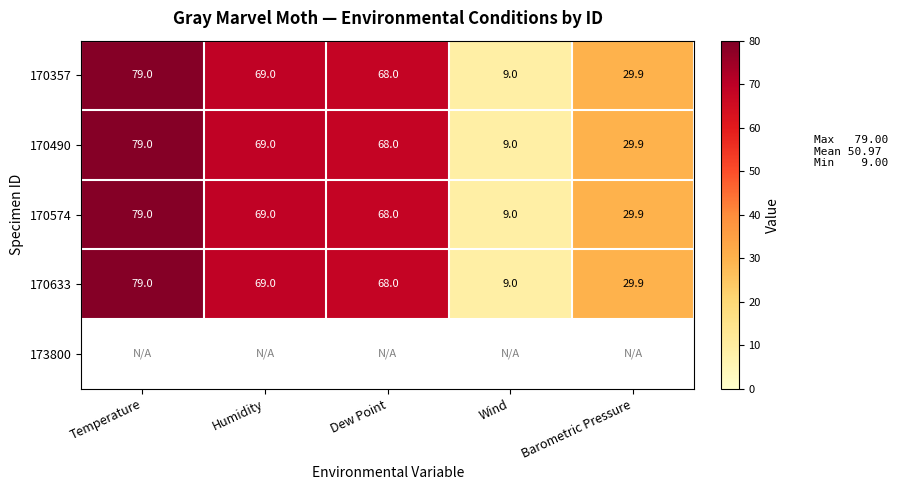

Rank the categories by 170633 value from lowest to highest.

Wind, Barometric Pressure, Dew Point, Humidity, Temperature